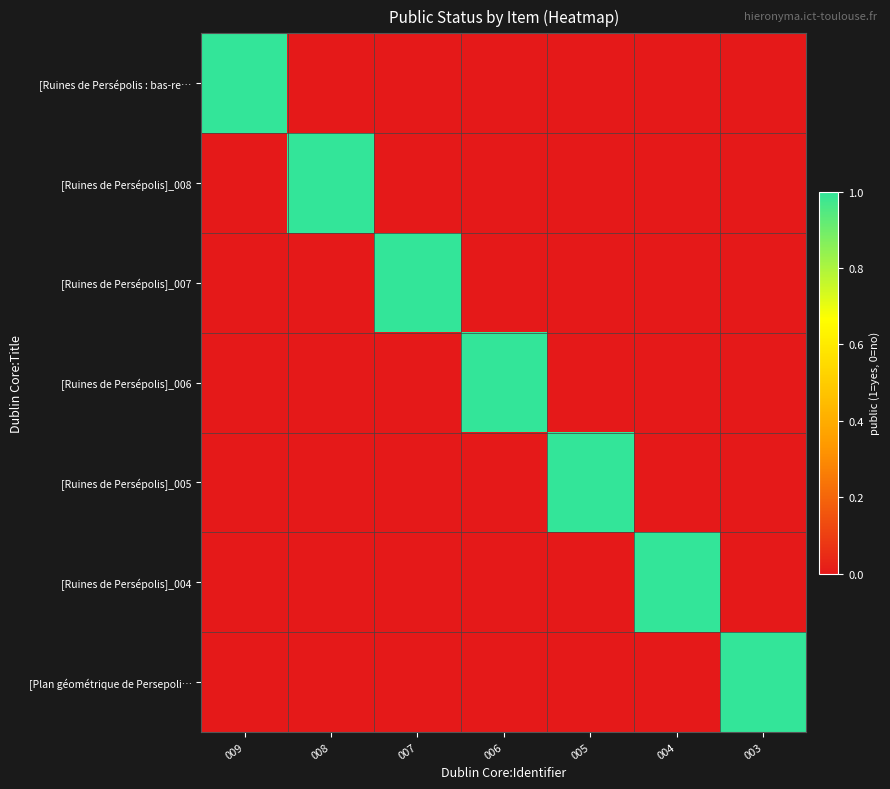

At how many categories does at least one series exceed 0?

7